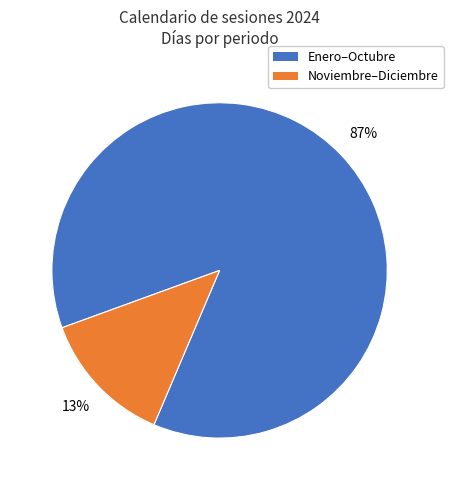

To the nearest percent, what is the difference between the largest and smallest slice percentages?

74%